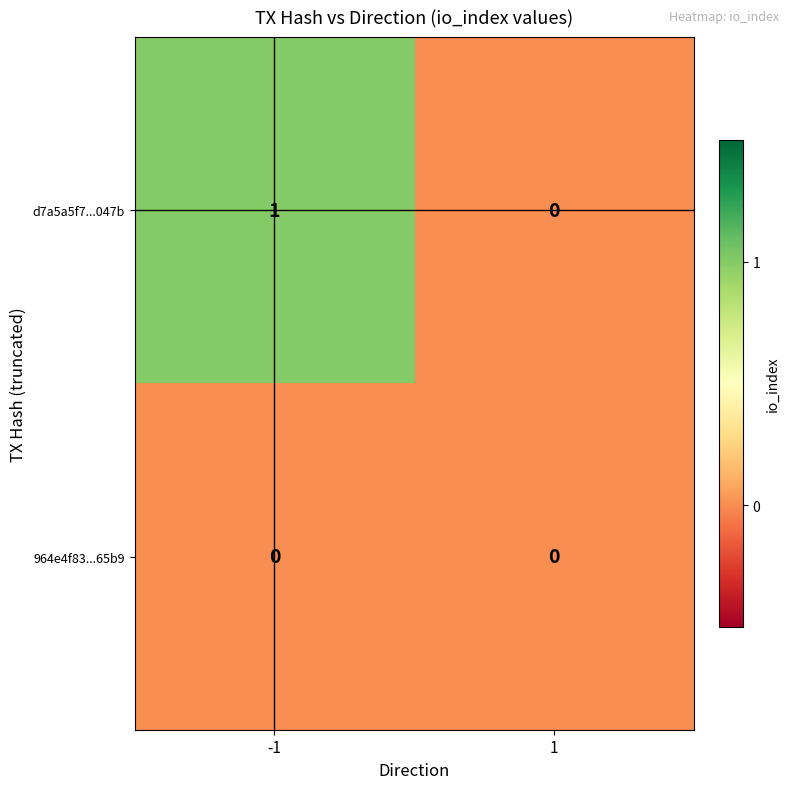

Which series has the largest total across all categories?

d7a5a5f7...047b